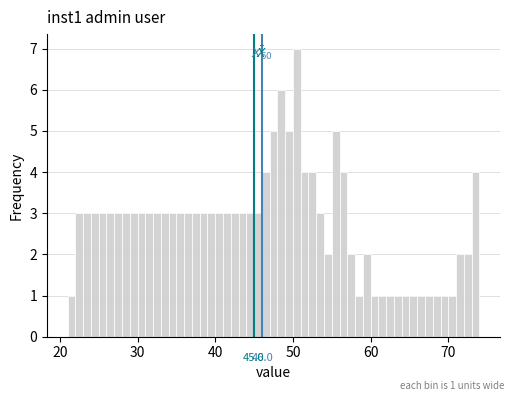

Read against the x-axis, roughly where is the centre of the tallest bar?

51